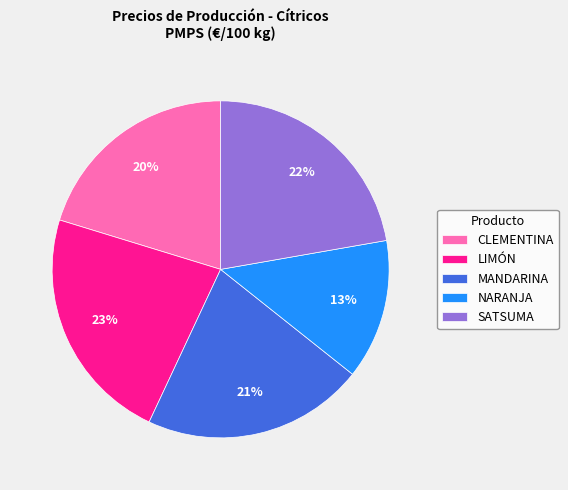

True or false: NARANJA accounts for 13% of the total.

True